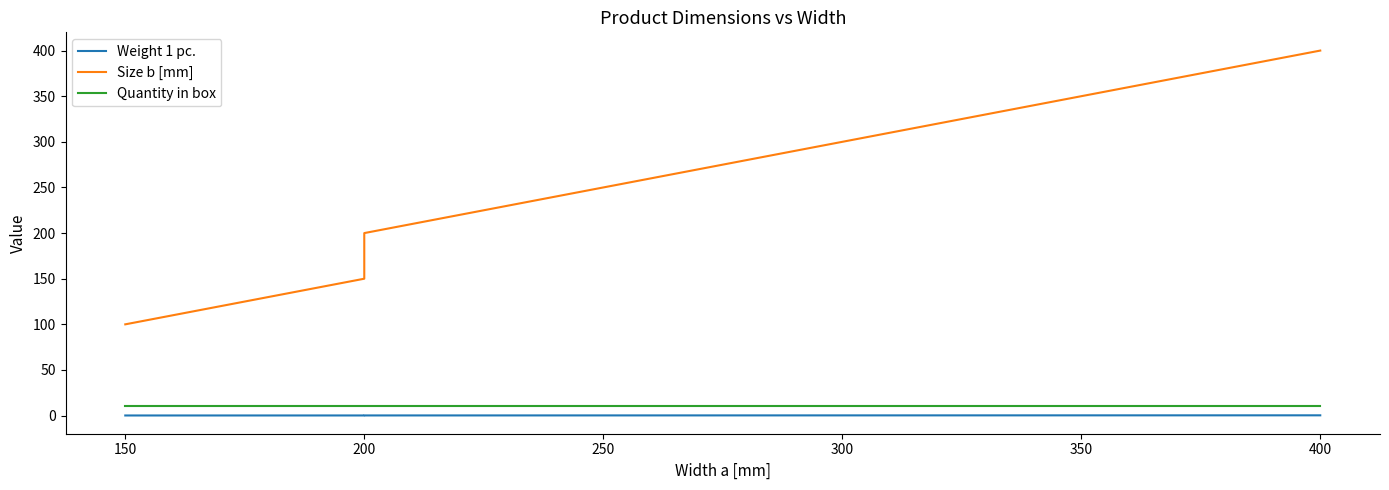

How many lines are shown in the chart?

3